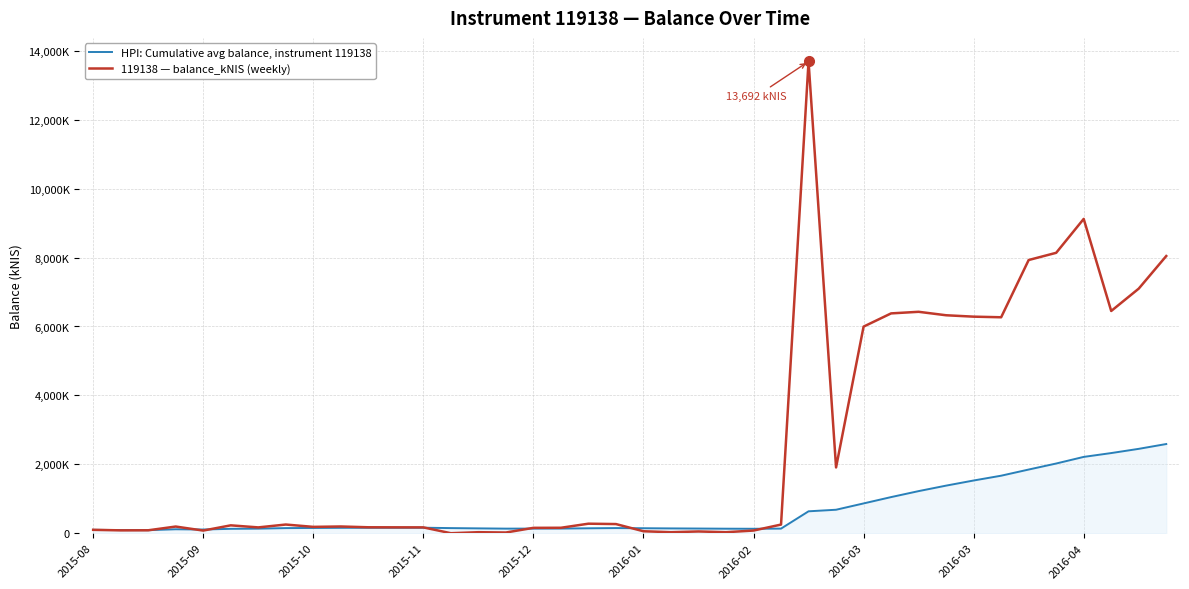

Does the chart display data point markers on the line(s)?

No